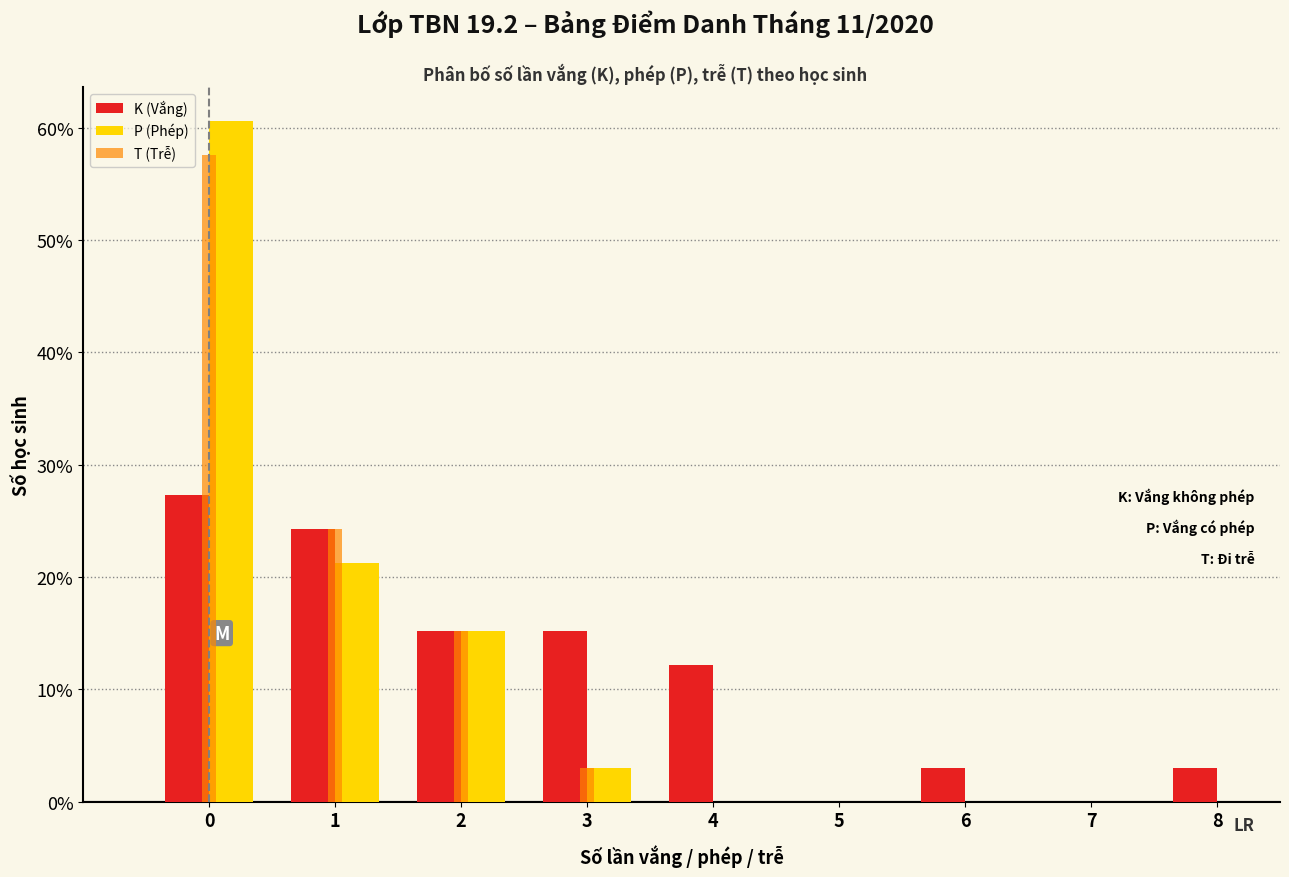

Reading left to right, extract all data points from this chart.

K (Vắng): 0=27.3	1=24.2	2=15.2	3=15.2	4=12.1	5=0.0	6=3.0	7=0.0	8=3.0
P (Phép): 0=60.6	1=21.2	2=15.2	3=3.0	4=0.0	5=0.0	6=0.0	7=0.0	8=0.0
T (Trễ): 0=57.6	1=24.2	2=15.2	3=3.0	4=0.0	5=0.0	6=0.0	7=0.0	8=0.0